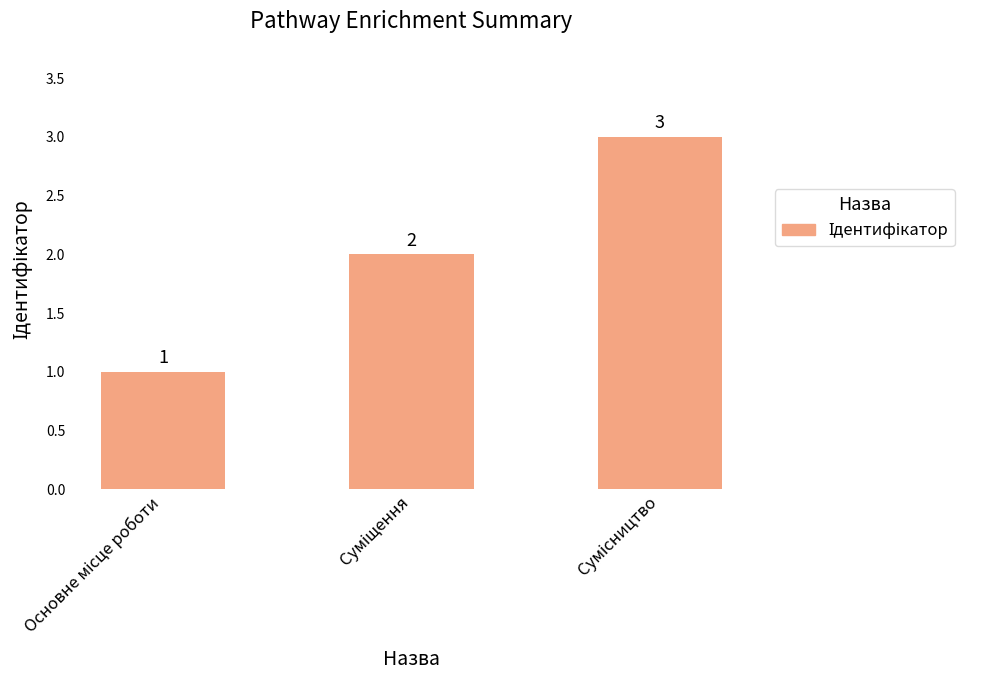

Count the values in the range 1 to 3.

3